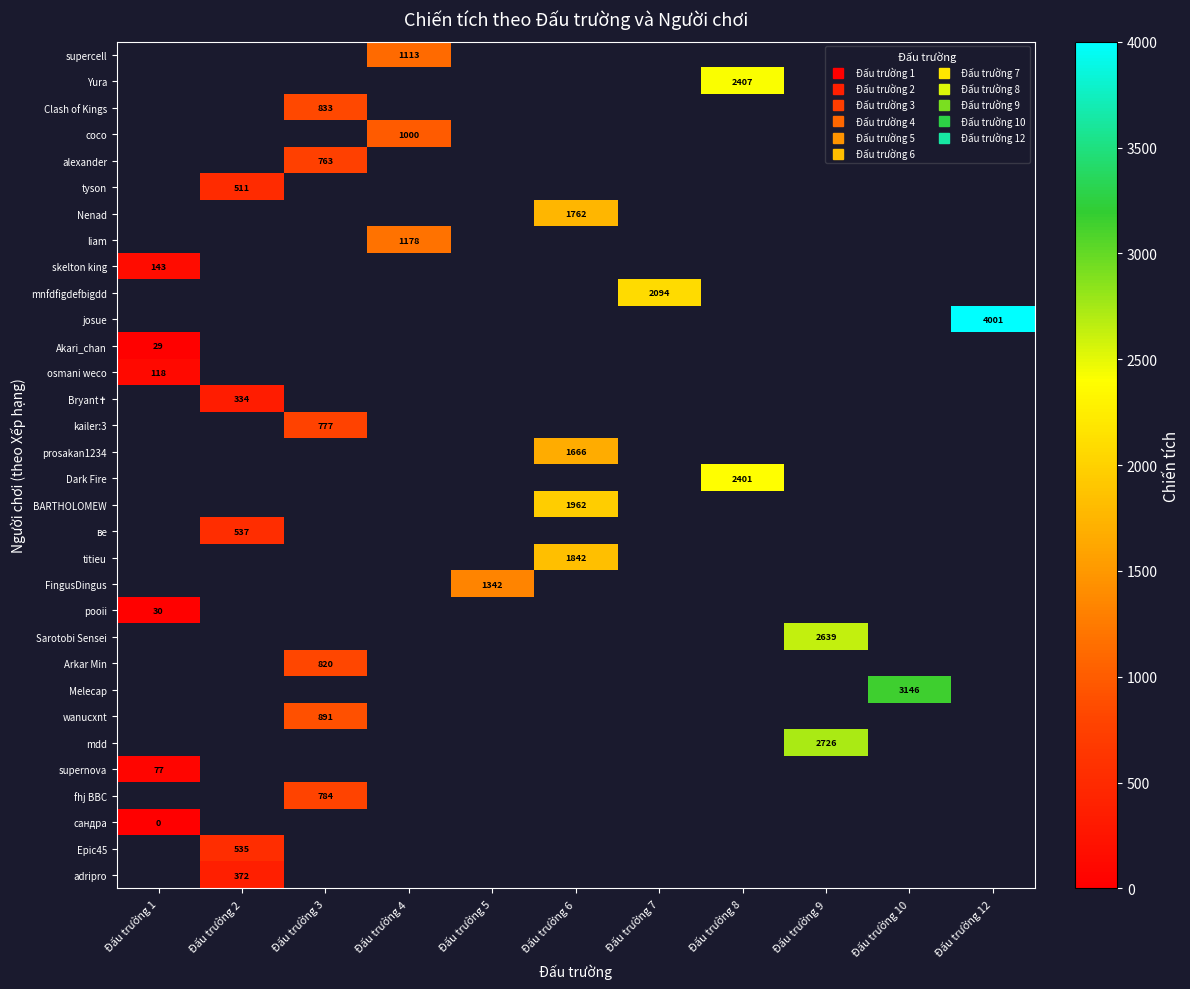

Between Đấu trường 8 and Đấu trường 6, which is larger?

Đấu trường 6